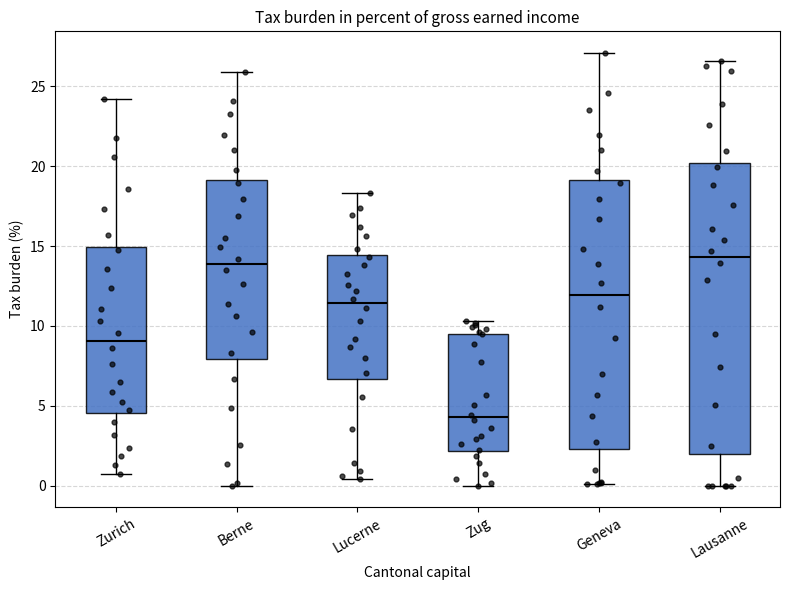

Comparing the boxes themselves (not the whiskers), which one is the tallest?

Lausanne